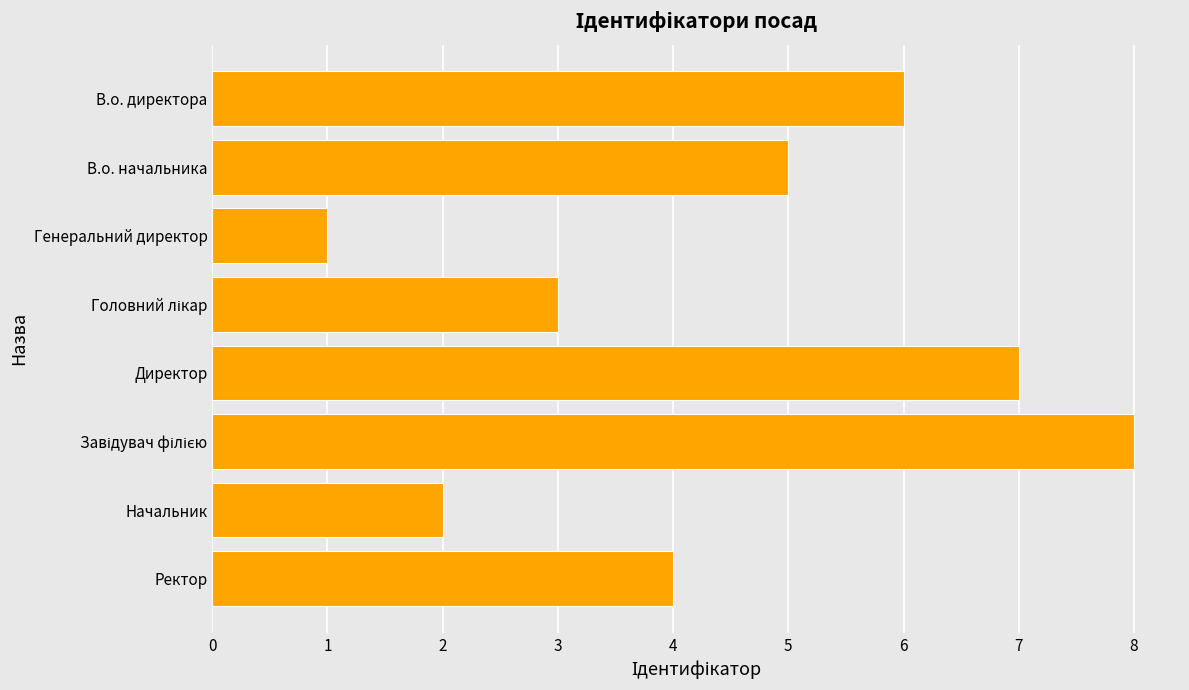

Reading top to bottom, what are all the values shown in this chart?

6	5	1	3	7	8	2	4